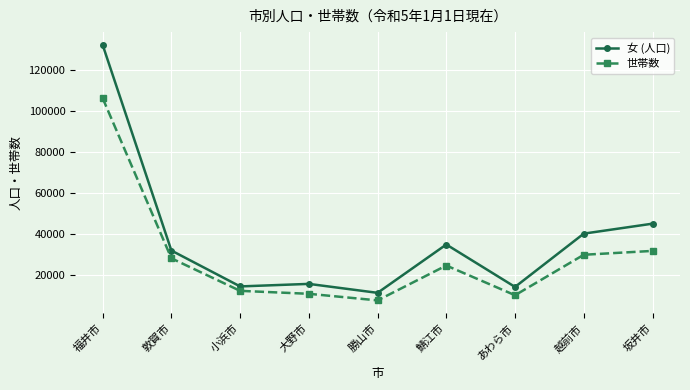

What is the label of the 6th point from the left?

鯖江市